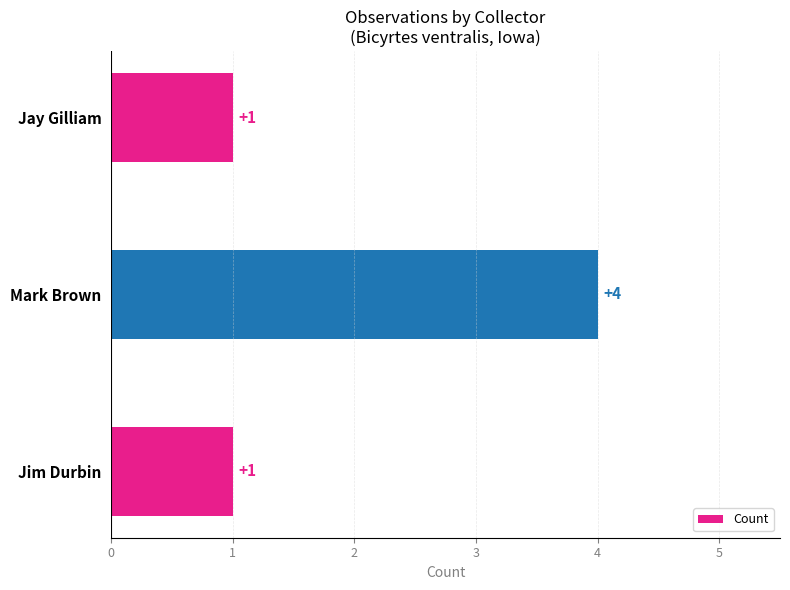

What is the sum of all values?

6